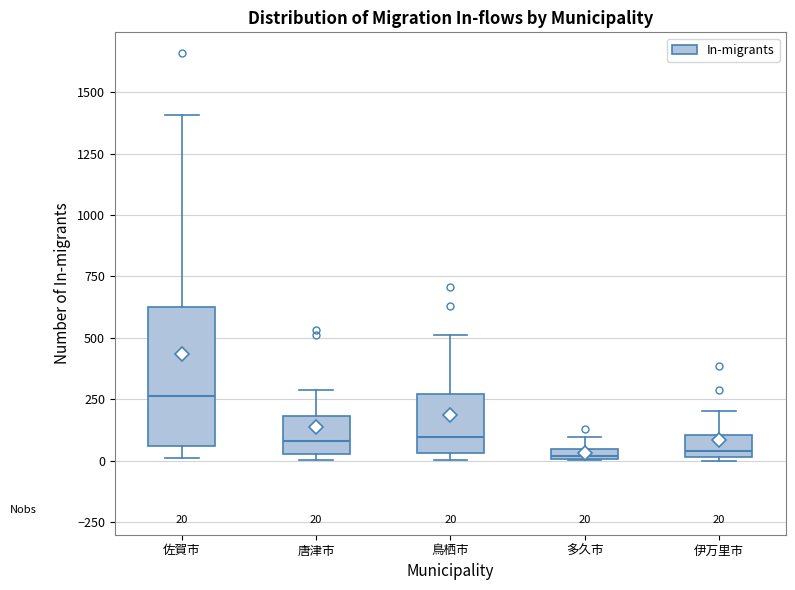

Comparing the boxes themselves (not the whiskers), which one is the tallest?

佐賀市